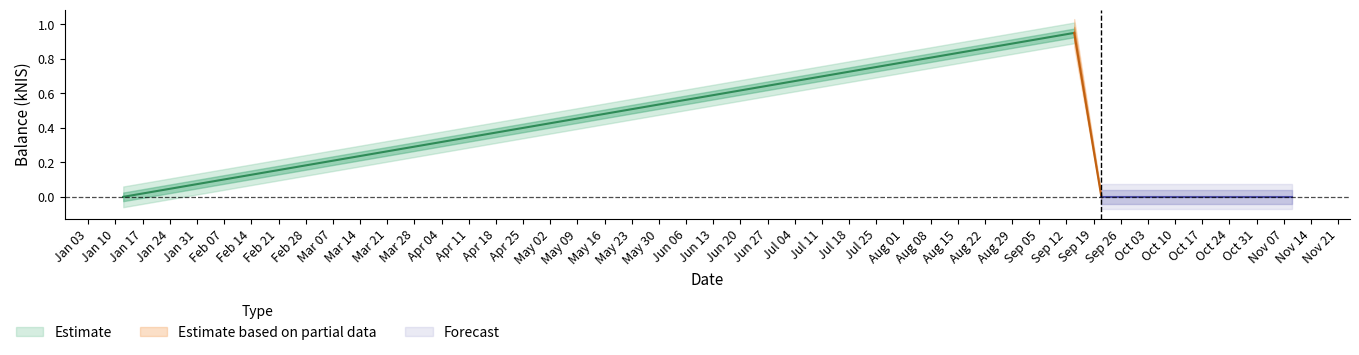

At which category does the chart reach its peak across all series?

2023-09-14